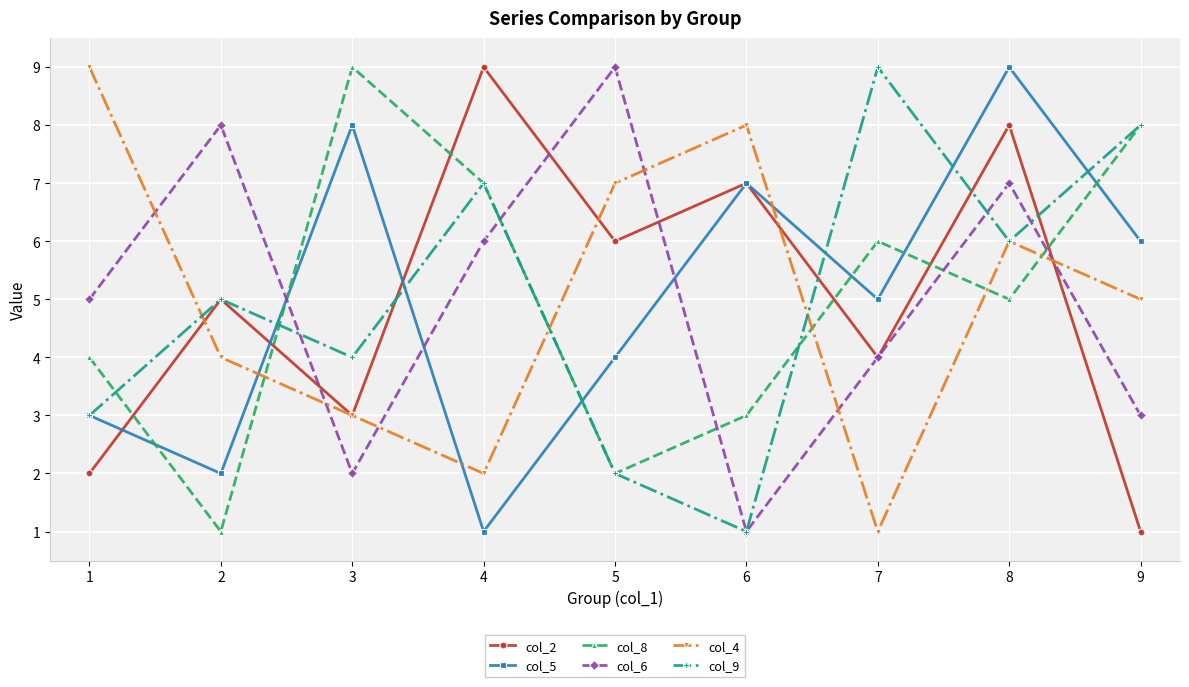

How many intersections are there between col_4 and col_6?

6